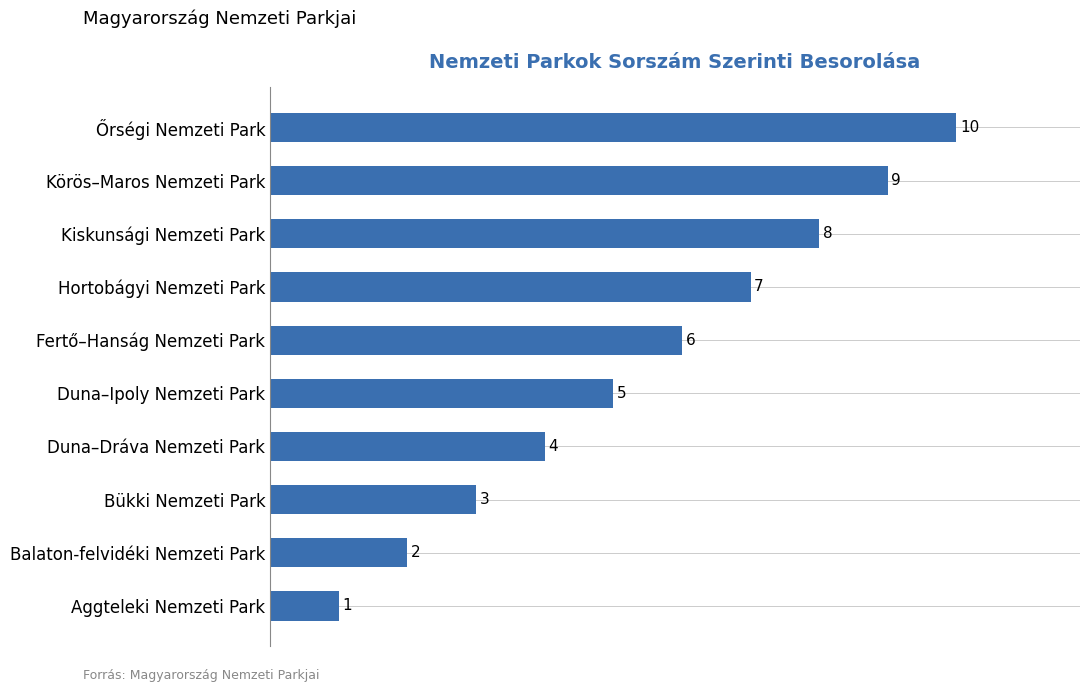

What is the change in value from Duna–Ipoly Nemzeti Park to Fertő–Hanság Nemzeti Park?

+1